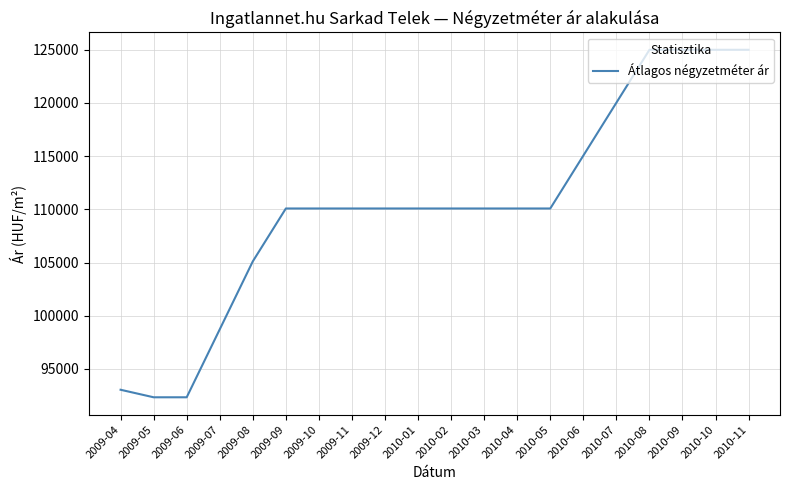

What is the sum of the values at 2010-11 and 2010-07?

245027